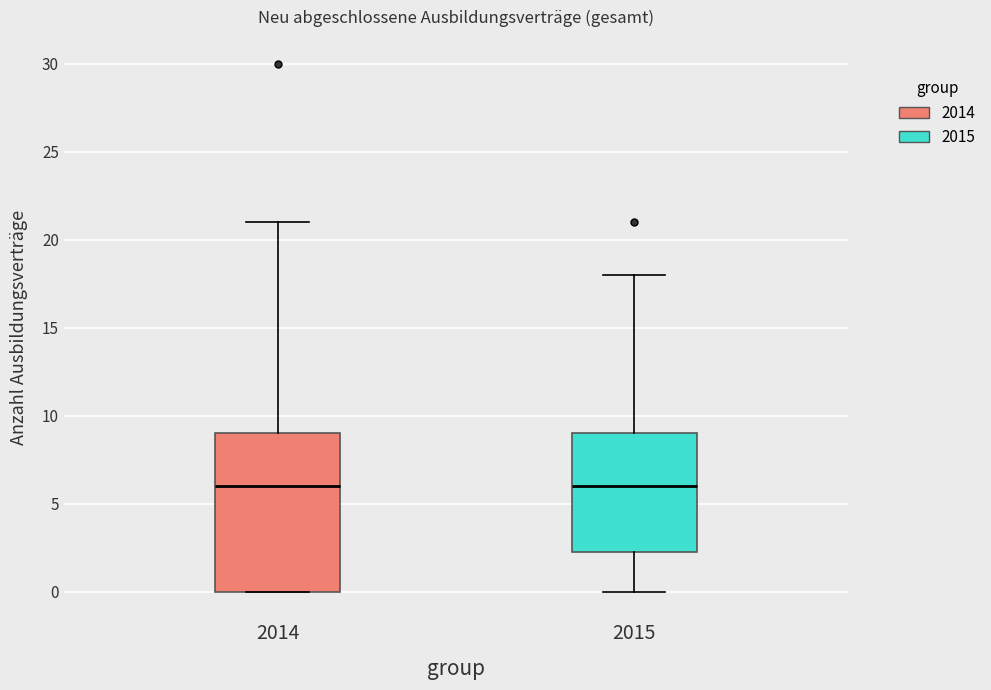

Reading left to right, transcribe this box plot: for each box, give where its median line is, the range the box spans, and where its two whiskers end, as read against the y-axis. The values are not printed on the chart, so give them approximately, as read against the axis.

2014: median 6.0, box 0.0 to 9.0, whiskers 0.0 to 21.0
2015: median 6.0, box 2.5 to 9.0, whiskers 0.0 to 18.0